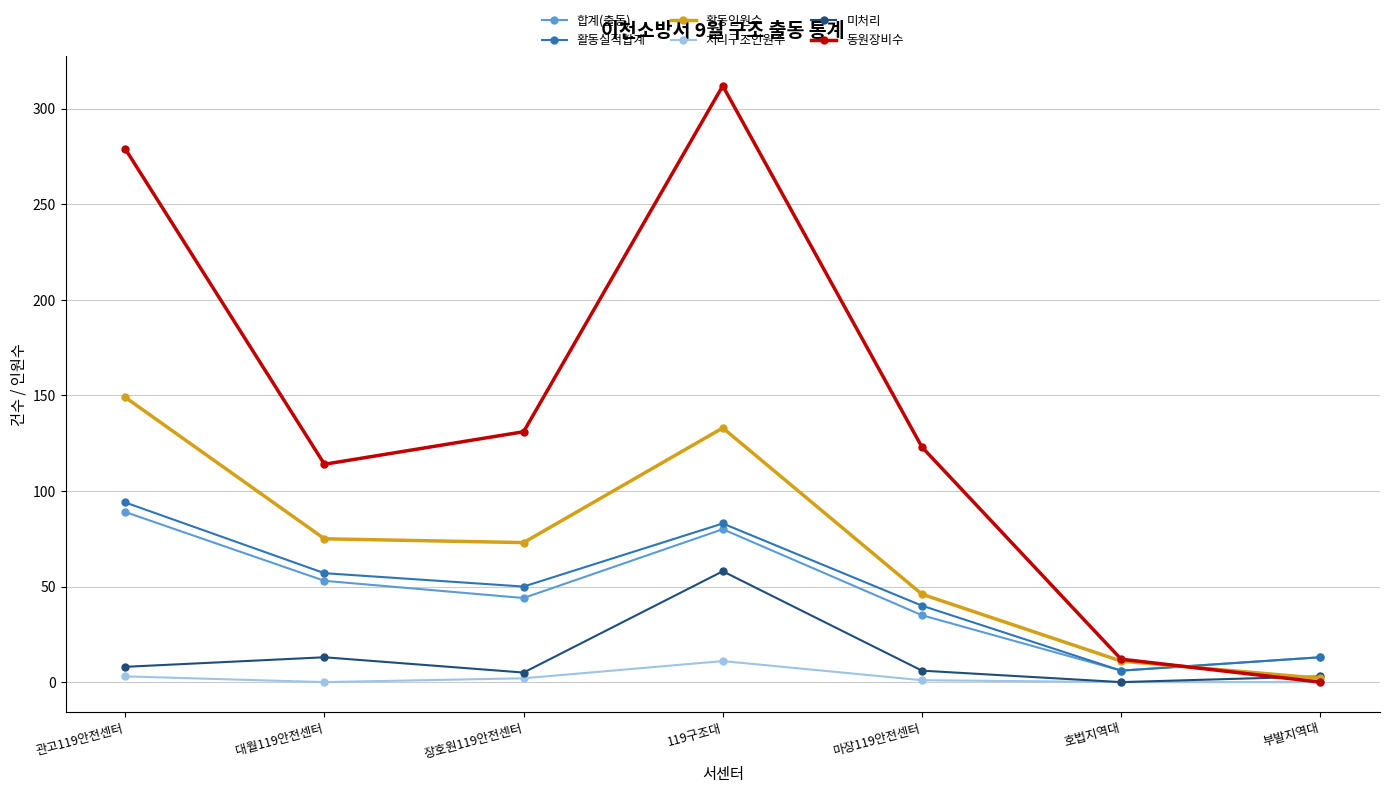

The 활동실적합계 series shows 41 at 119구조대. True or false?

False